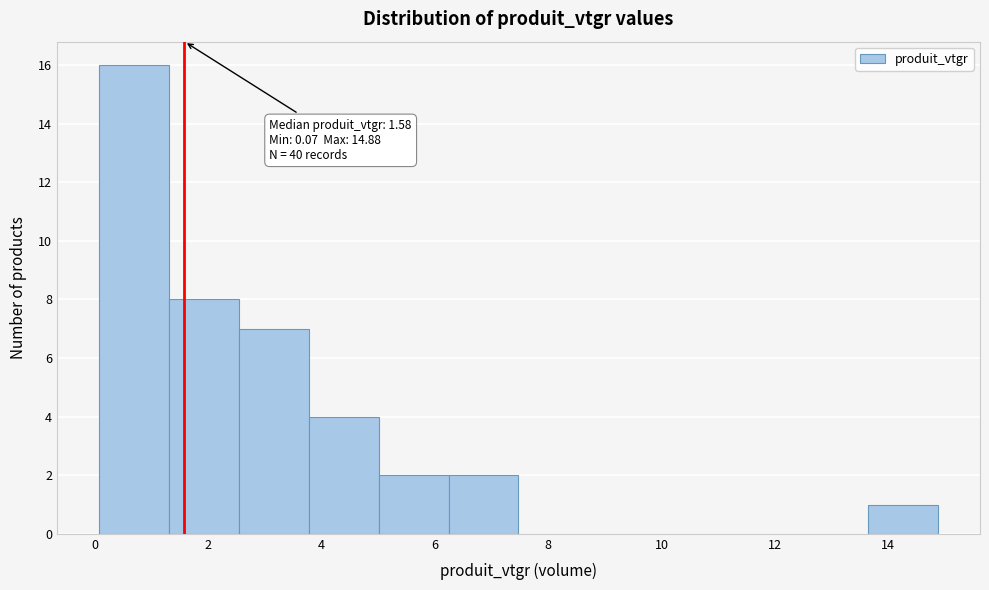

Over which range of the x-axis is the bar tallest?

0.0 to 1.4